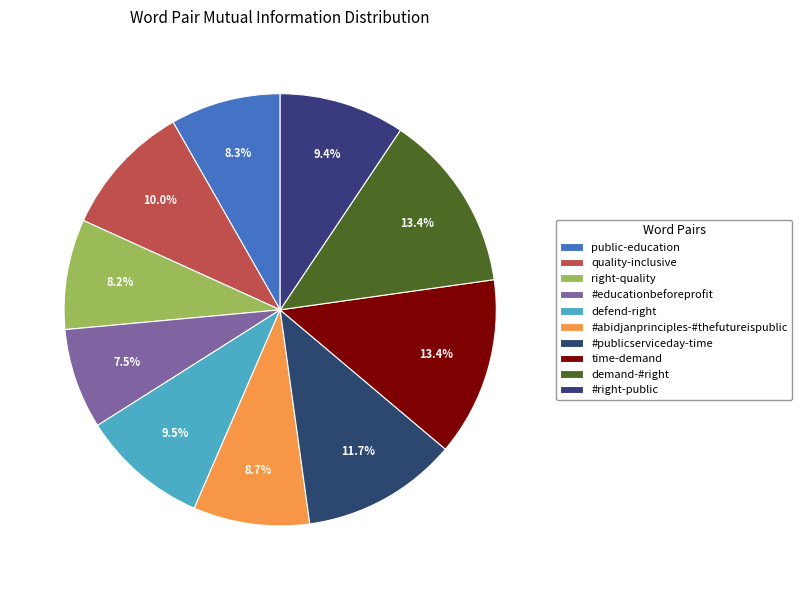

Is public-education the majority of the pie?

No